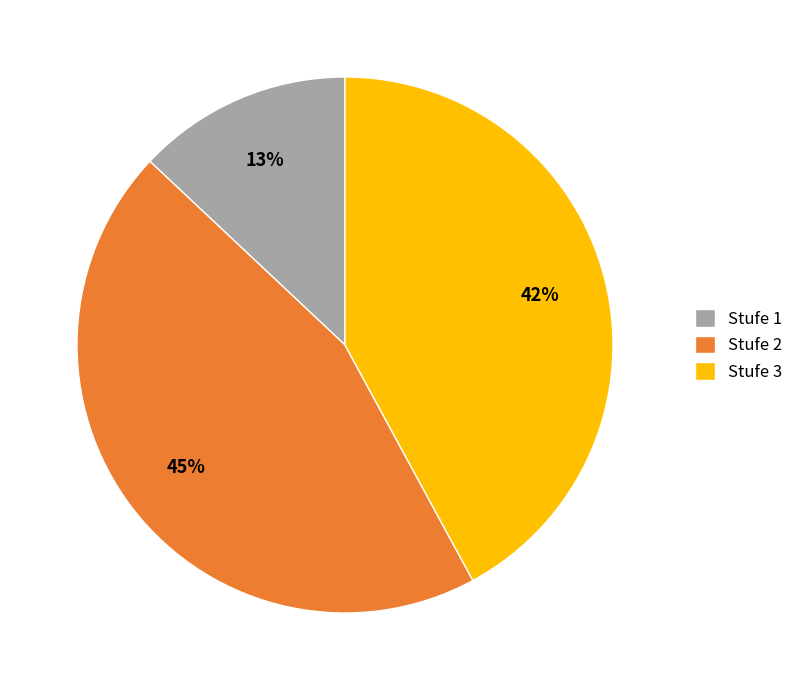

Which category has the biggest portion of the pie?

Stufe 2